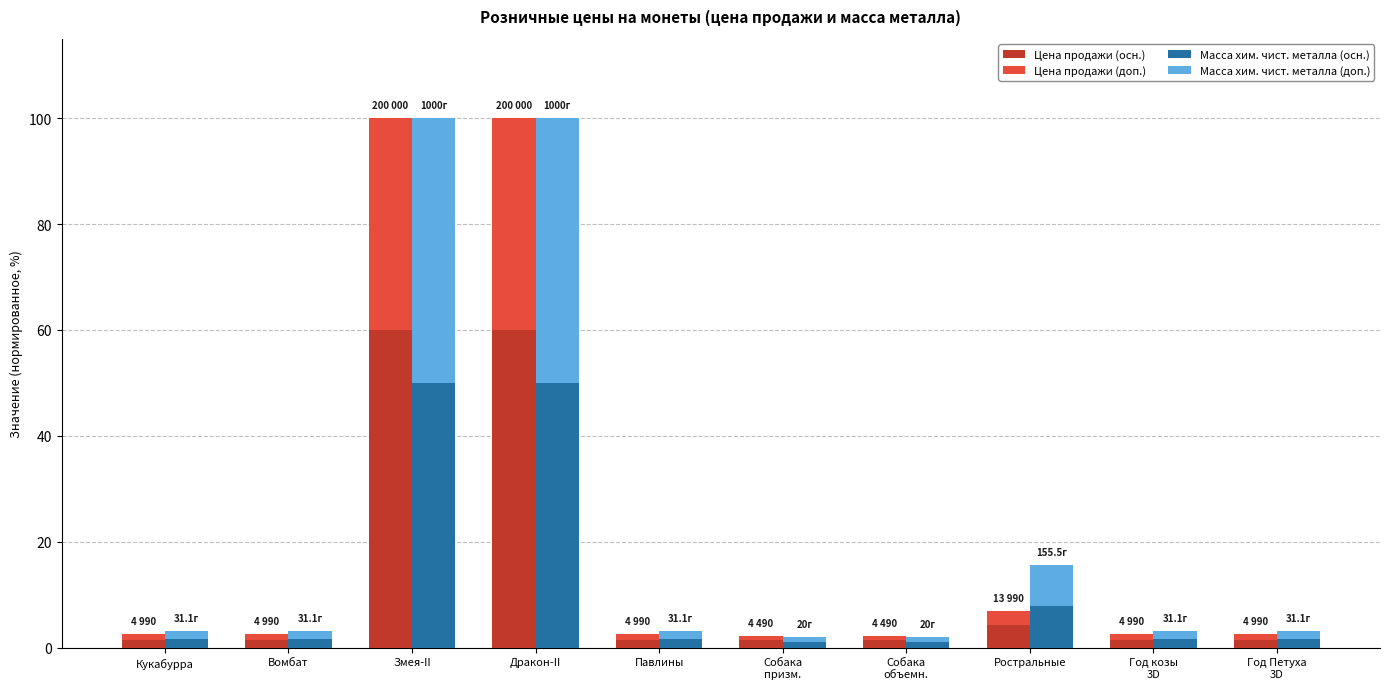

Reading left to right, list all the values displayed in this chart.

Цена продажи (осн.): Кукабурра=1.5	Вомбат=1.5	Змея-II=60.0	Дракон-II=60.0	Павлины=1.5	Собака
призм.=1.3	Собака
объемн.=1.3	Ростральные=4.2	Год козы
3D=1.5	Год Петуха
3D=1.5
Цена продажи (доп.): Кукабурра=1.0	Вомбат=1.0	Змея-II=40.0	Дракон-II=40.0	Павлины=1.0	Собака
призм.=0.9	Собака
объемн.=0.9	Ростральные=2.8	Год козы
3D=1.0	Год Петуха
3D=1.0
Масса хим. чист. металла (осн.): Кукабурра=1.6	Вомбат=1.6	Змея-II=50.0	Дракон-II=50.0	Павлины=1.6	Собака
призм.=1.0	Собака
объемн.=1.0	Ростральные=7.8	Год козы
3D=1.6	Год Петуха
3D=1.6
Масса хим. чист. металла (доп.): Кукабурра=1.6	Вомбат=1.6	Змея-II=50.0	Дракон-II=50.0	Павлины=1.6	Собака
призм.=1.0	Собака
объемн.=1.0	Ростральные=7.8	Год козы
3D=1.6	Год Петуха
3D=1.6